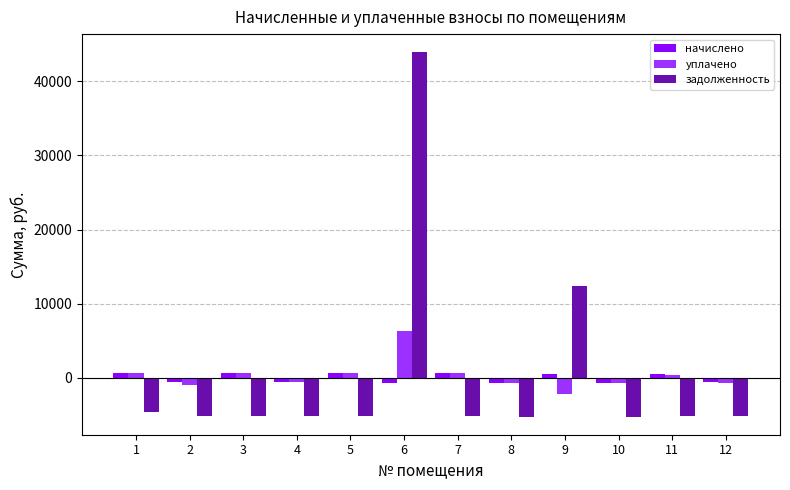

Are the bars horizontal?

No